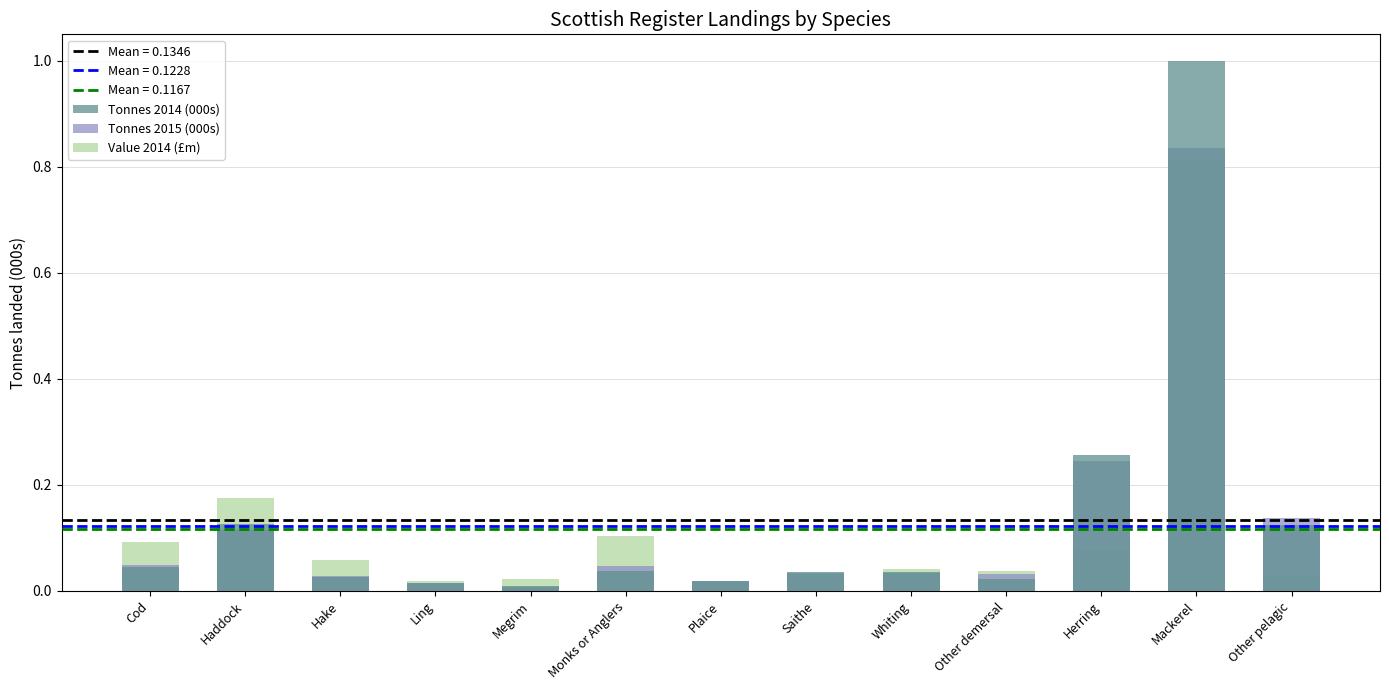

At which category is the sum across all series the highest?

Mackerel